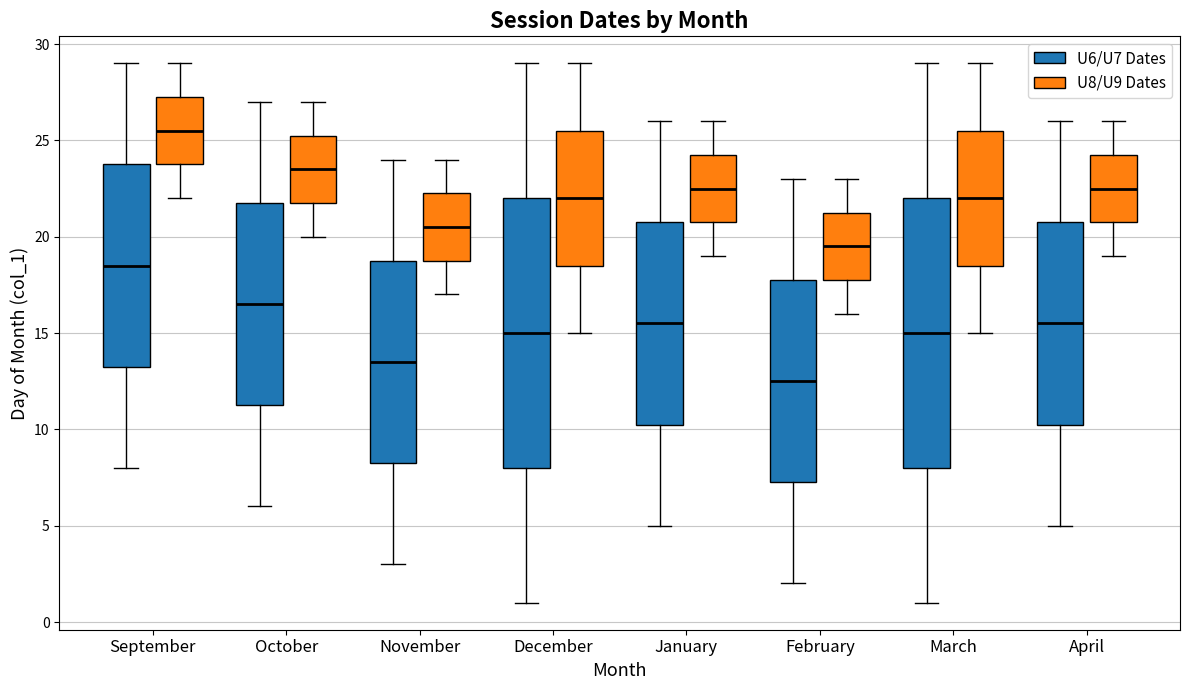

Reading left to right, transcribe this box plot: for each box, give where its median line is, the range the box spans, and where its two whiskers end, as read against the y-axis. The values are not printed on the chart, so give them approximately, as read against the axis.

September (U6/U7 Dates): median 18.5, box 13.5 to 24.0, whiskers 8.0 to 29.0
September (U8/U9 Dates): median 25.5, box 24.0 to 27.5, whiskers 22.0 to 29.0
October (U6/U7 Dates): median 16.5, box 11.5 to 22.0, whiskers 6.0 to 27.0
October (U8/U9 Dates): median 23.5, box 22.0 to 25.5, whiskers 20.0 to 27.0
November (U6/U7 Dates): median 13.5, box 8.5 to 19.0, whiskers 3.0 to 24.0
November (U8/U9 Dates): median 20.5, box 19.0 to 22.5, whiskers 17.0 to 24.0
December (U6/U7 Dates): median 15.0, box 8.0 to 22.0, whiskers 1.0 to 29.0
December (U8/U9 Dates): median 22.0, box 18.5 to 25.5, whiskers 15.0 to 29.0
January (U6/U7 Dates): median 15.5, box 10.5 to 21.0, whiskers 5.0 to 26.0
January (U8/U9 Dates): median 22.5, box 21.0 to 24.5, whiskers 19.0 to 26.0
February (U6/U7 Dates): median 12.5, box 7.5 to 18.0, whiskers 2.0 to 23.0
February (U8/U9 Dates): median 19.5, box 18.0 to 21.5, whiskers 16.0 to 23.0
March (U6/U7 Dates): median 15.0, box 8.0 to 22.0, whiskers 1.0 to 29.0
March (U8/U9 Dates): median 22.0, box 18.5 to 25.5, whiskers 15.0 to 29.0
April (U6/U7 Dates): median 15.5, box 10.5 to 21.0, whiskers 5.0 to 26.0
April (U8/U9 Dates): median 22.5, box 21.0 to 24.5, whiskers 19.0 to 26.0